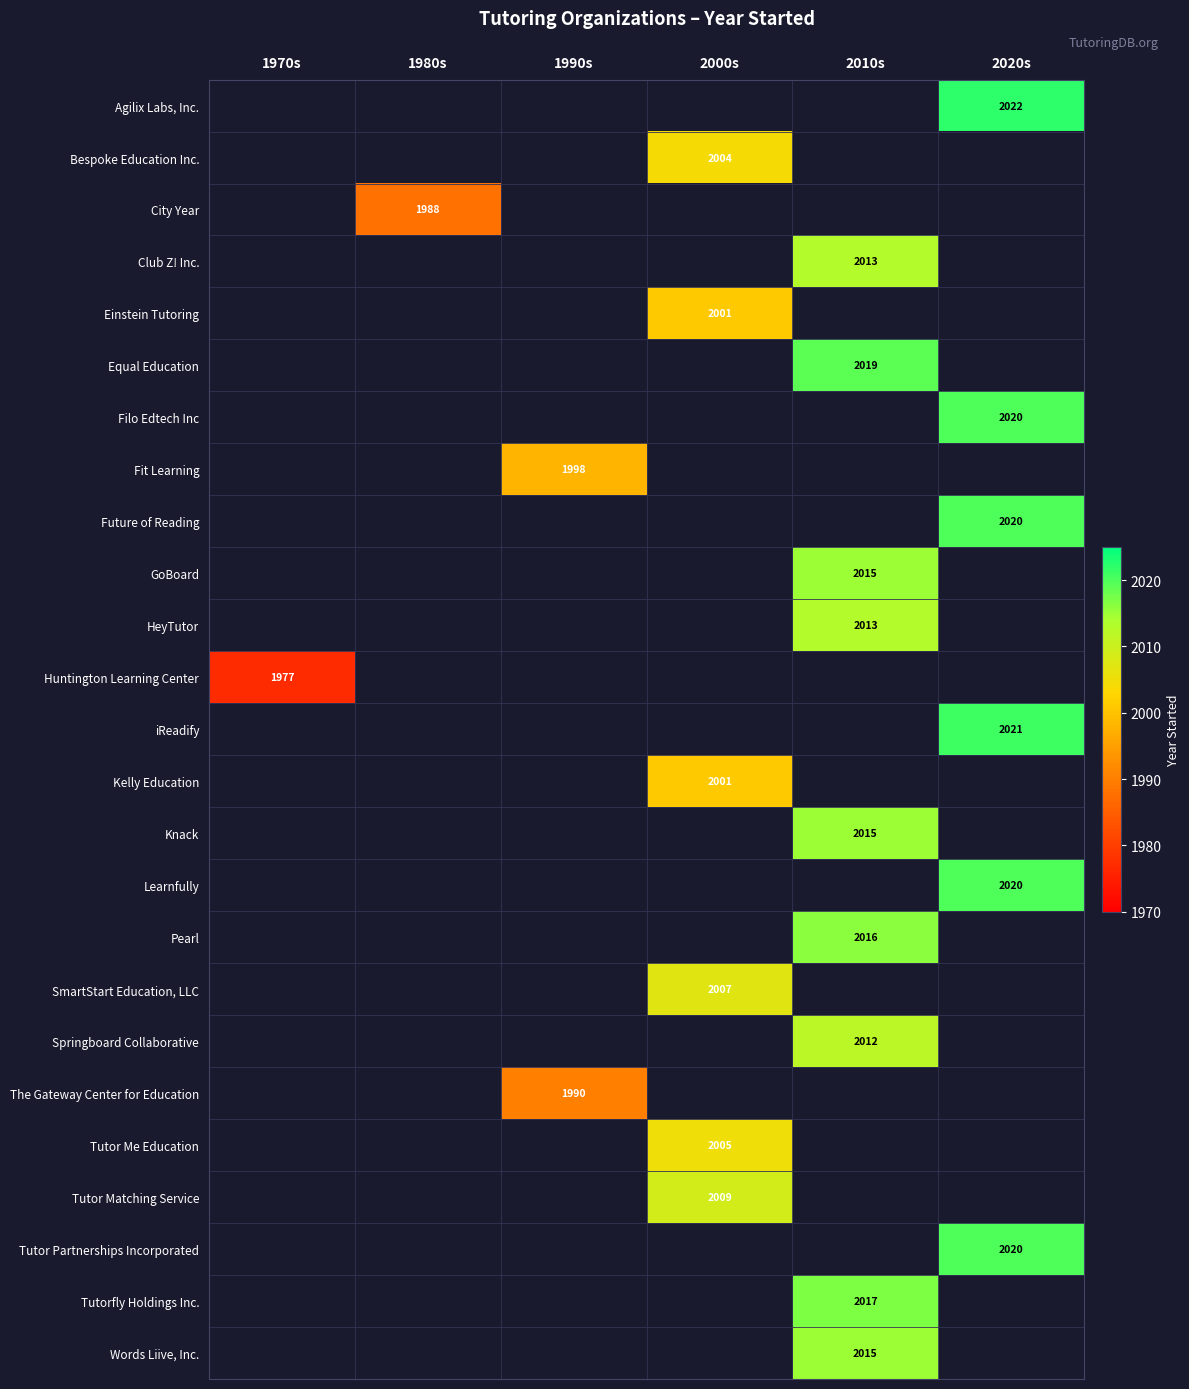

Is the value of Springboard Collaborative at 2000s greater than the value of iReadify at 1980s?

No